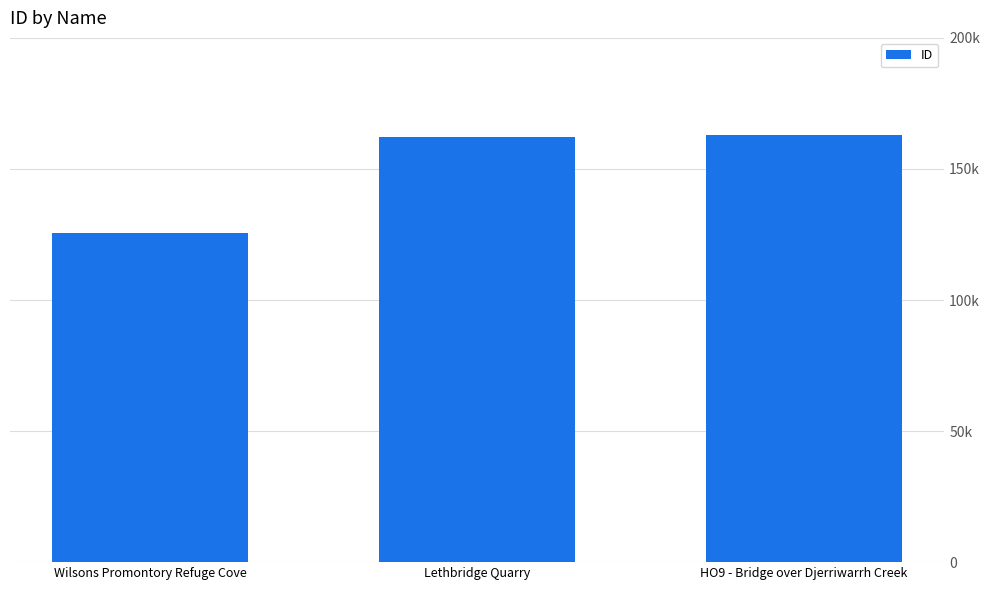

The value at Lethbridge Quarry is 162214. True or false?

True